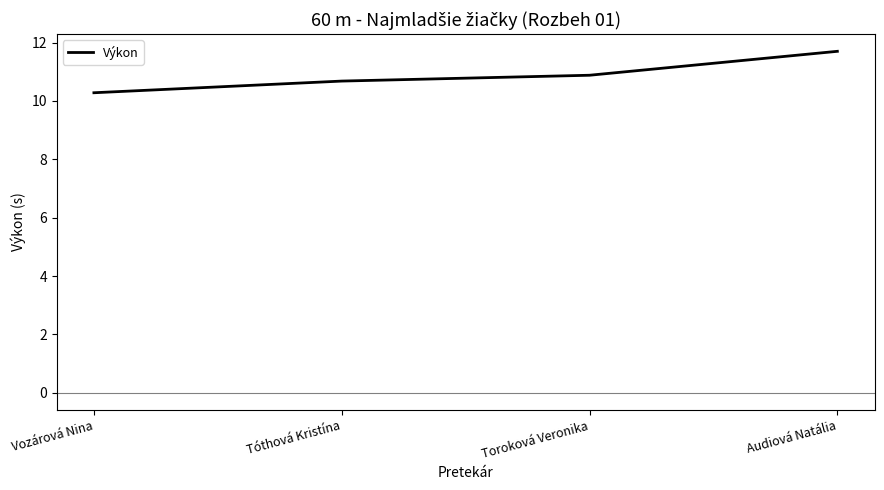

Does the chart display data point markers on the line(s)?

No